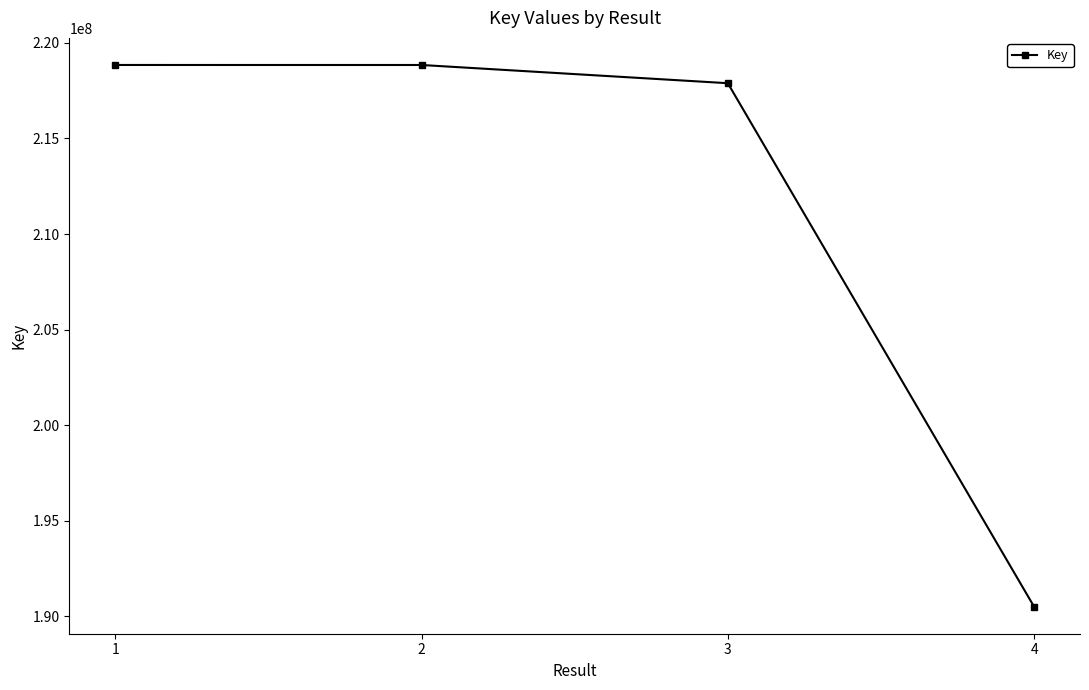

True or false: the data has more than 2 interior local peaks.

False